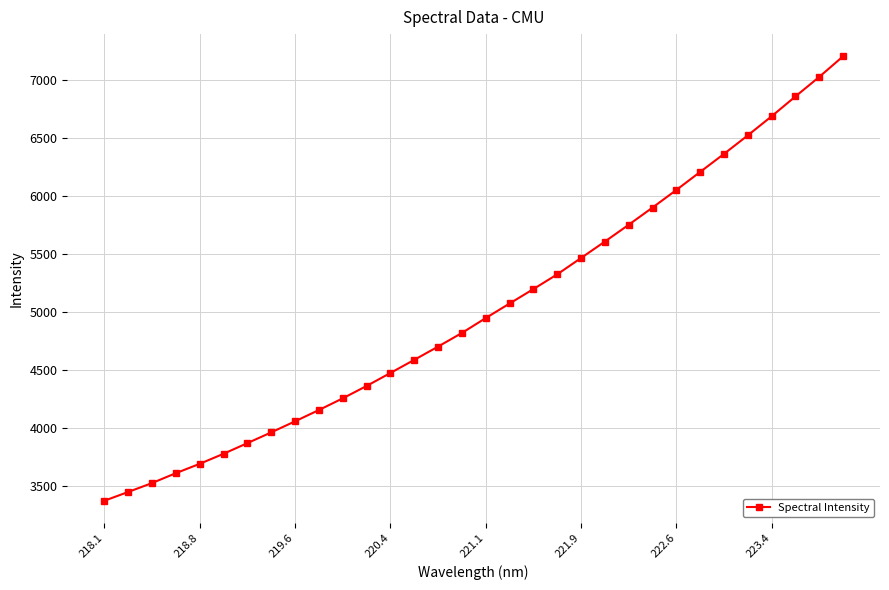

What is the sum of all values?

160786.5